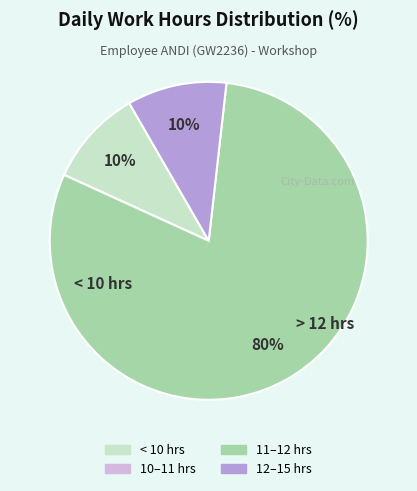

Is there any slice that represents more than half of the pie?

Yes